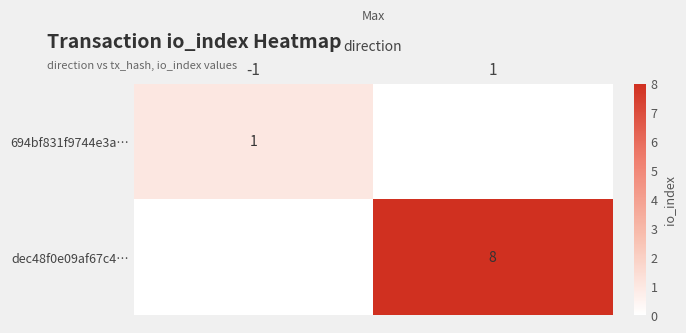

Is the value of 694bf831f9744e3a… at -1 greater than the value of dec48f0e09af67c4… at 1?

No